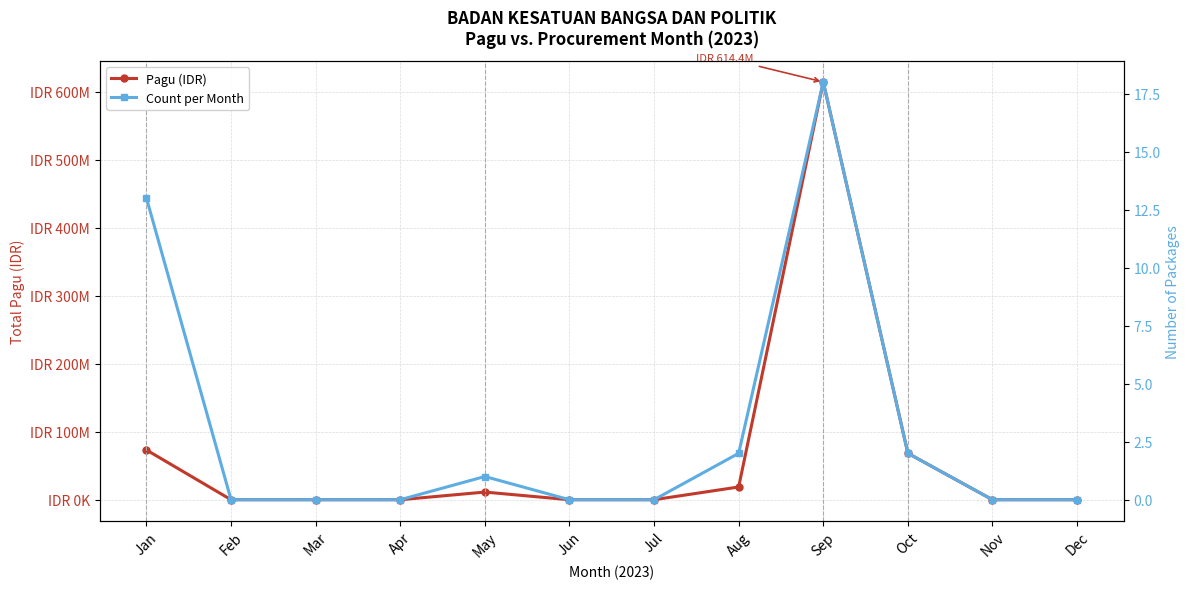

What is the difference between the highest and lowest values at Sep?

614372982